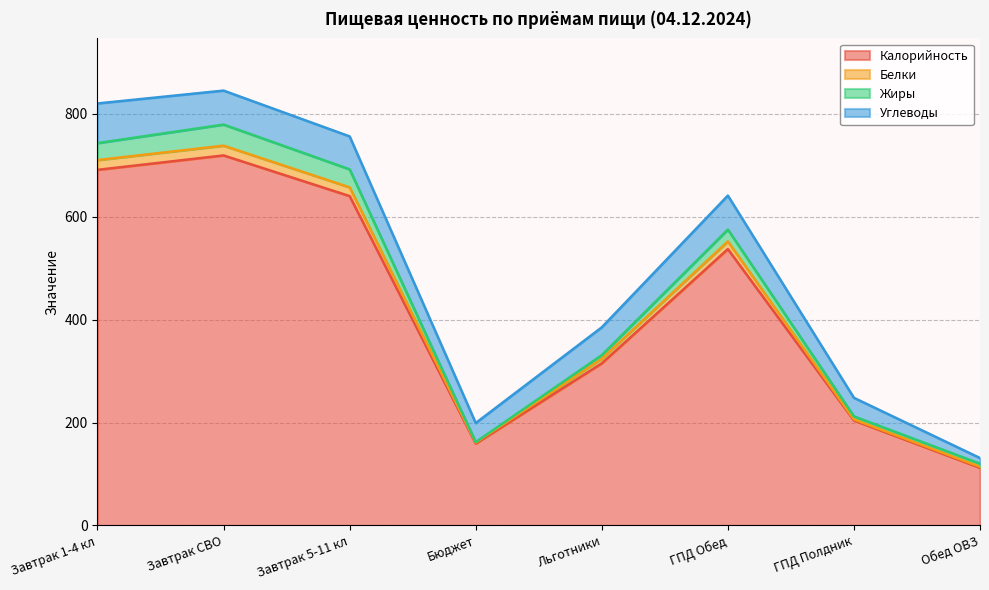

What is the sum of the Белки values at Бюджет and Льготники?

485